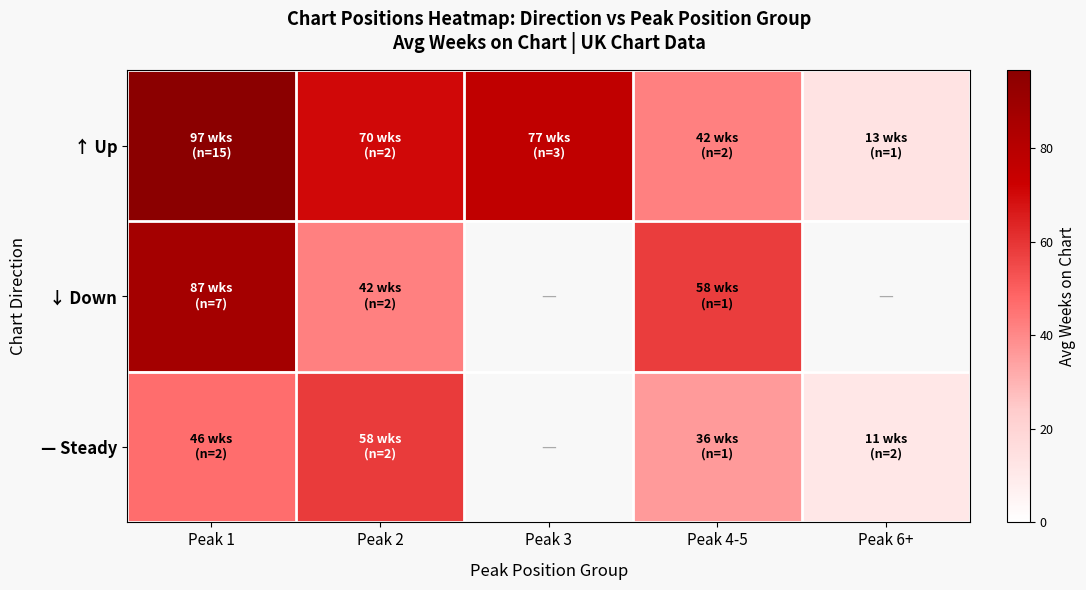

Which category has the lowest value in the ↓ Down series?

Peak 2